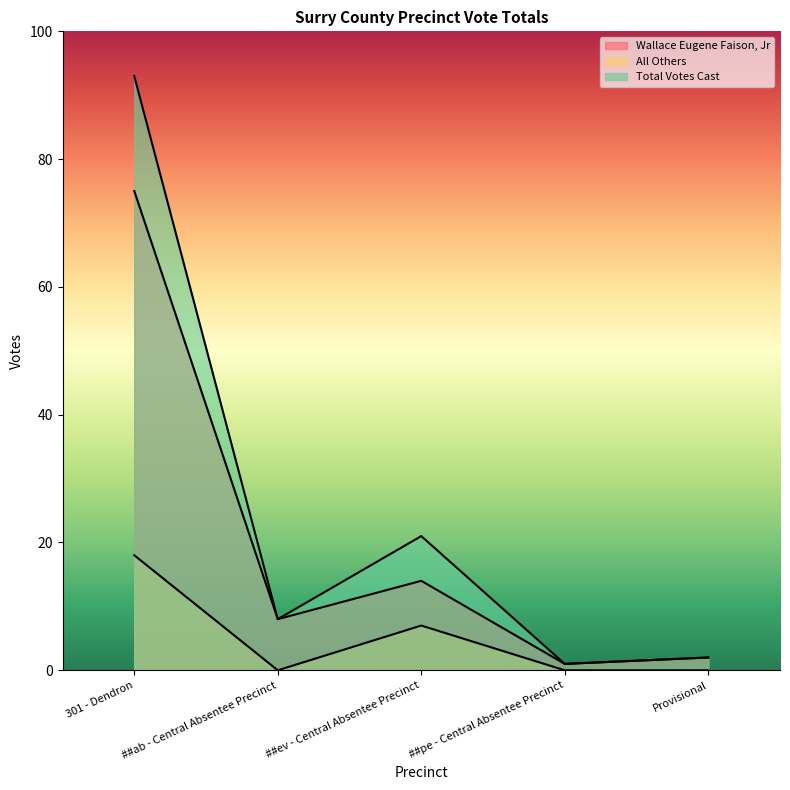

At which label does Total Votes Cast first exceed 8?

301 - Dendron